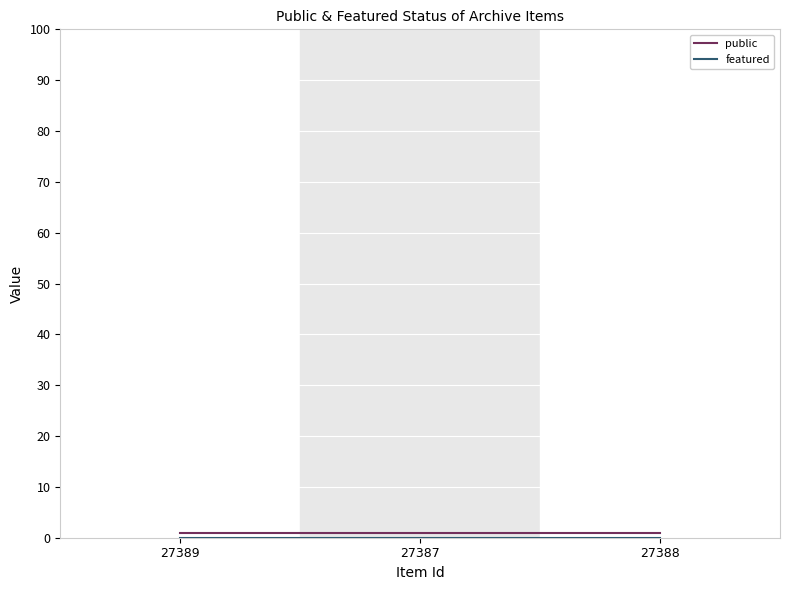

At how many categories does at least one series exceed 0?

3